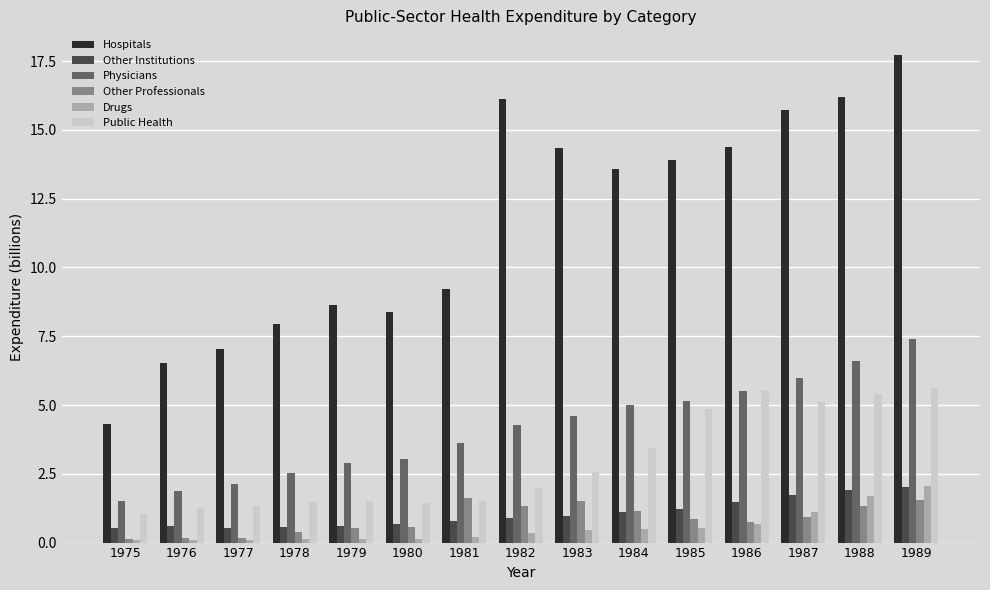

What is the value of the Other Professionals bar at the 14th from the left?

1.3